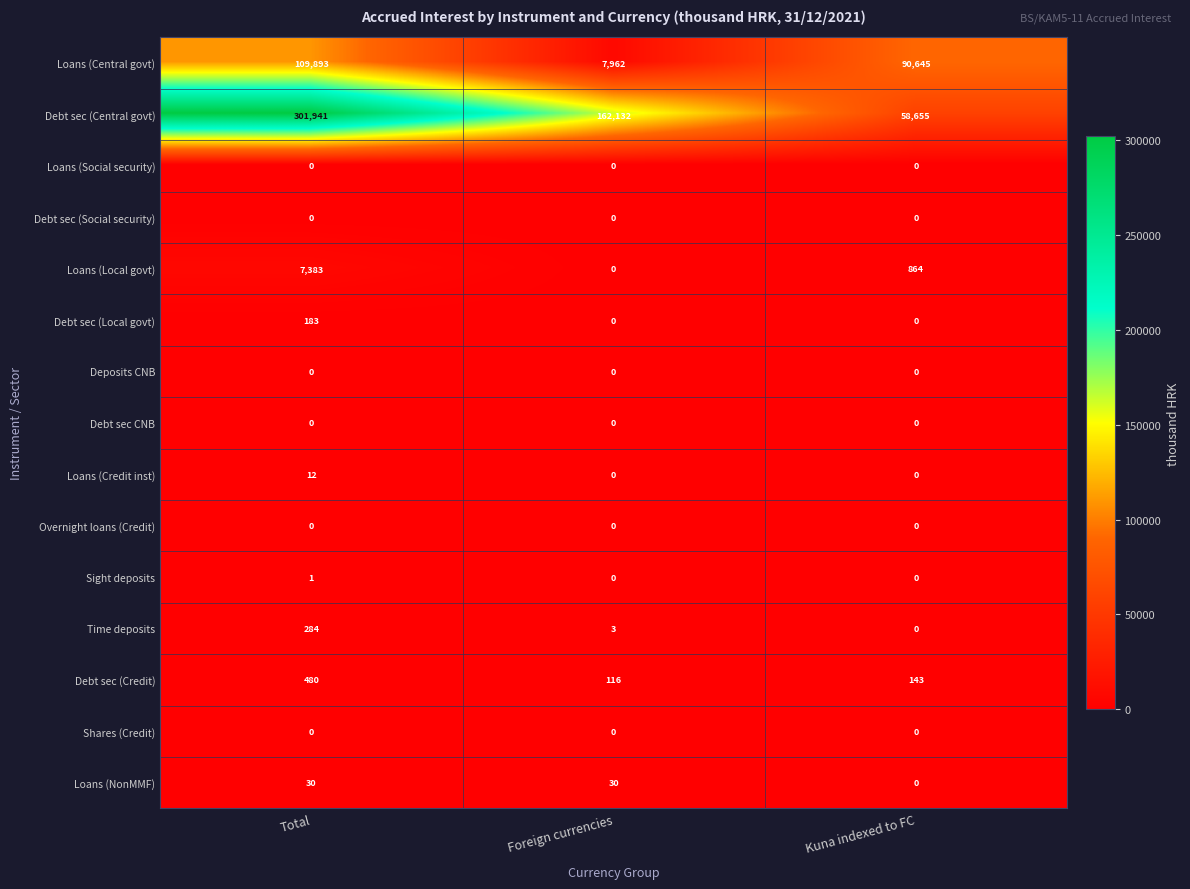

How many Debt sec (Local govt) values are between 0 and 183?

3